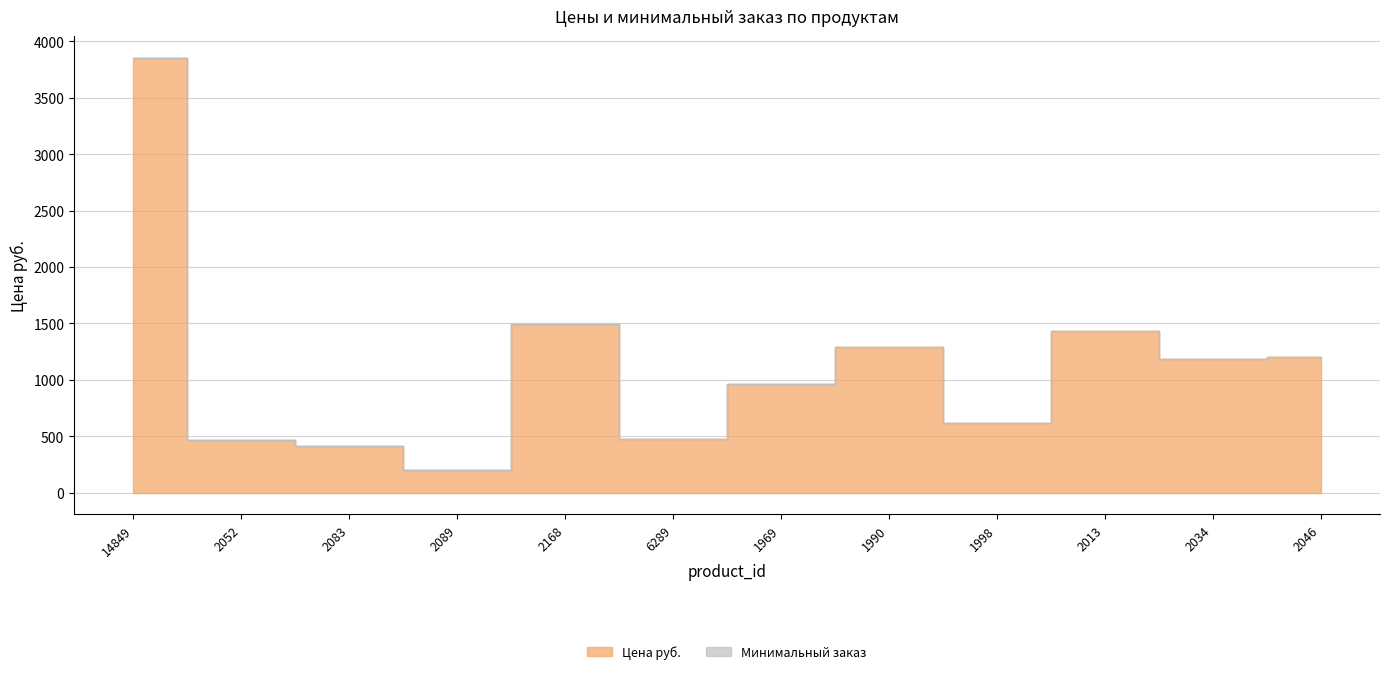

What is the label of the 3rd point from the right?

2013